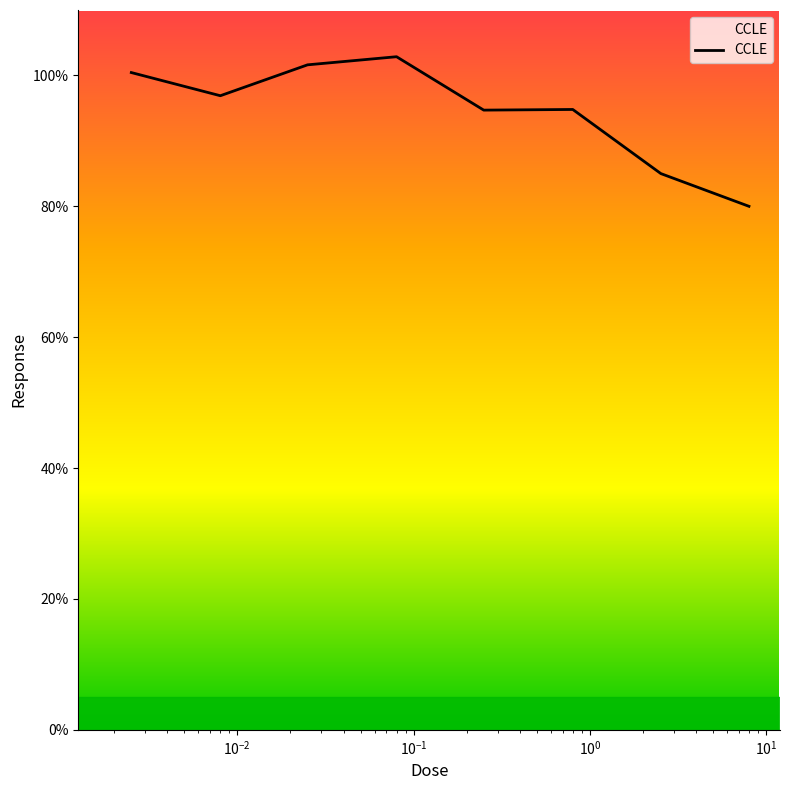

What is the sum of all values?

756.3